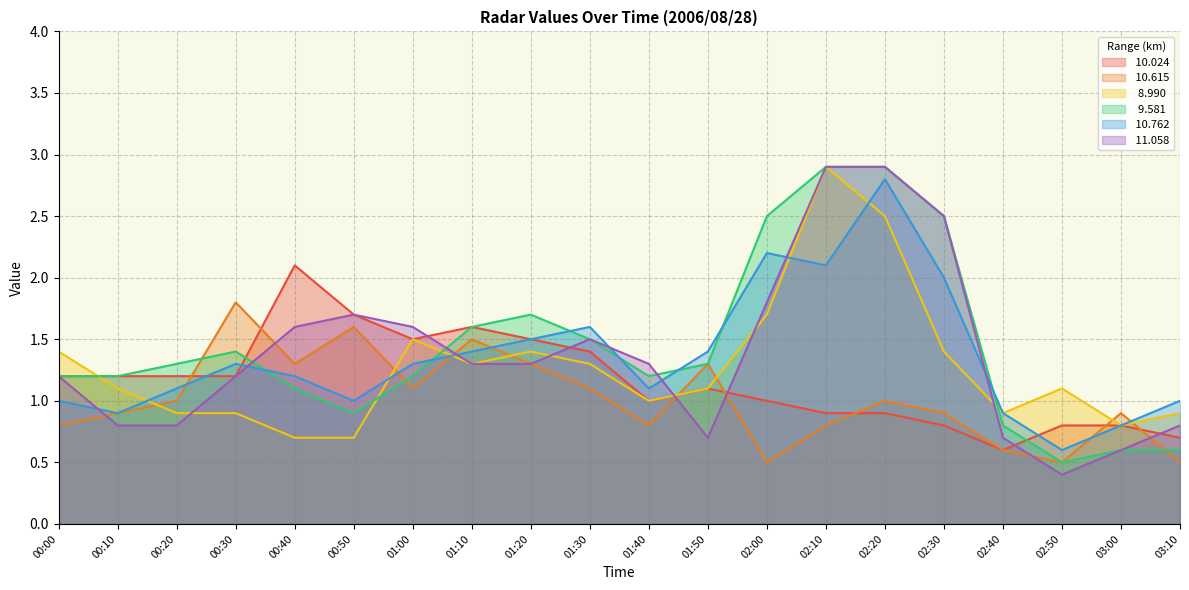

Reading left to right, list all the values displayed in this chart.

 10.024: 1.2	1.2	1.2	1.2	2.1	1.7	1.5	1.6	1.5	1.4	1.0	1.1	1.0	0.9	0.9	0.8	0.6	0.8	0.8	0.7
 10.615: 0.8	0.9	1.0	1.8	1.3	1.6	1.1	1.5	1.3	1.1	0.8	1.3	0.5	0.8	1.0	0.9	0.6	0.5	0.9	0.5
  8.990: 1.4	1.1	0.9	0.9	0.7	0.7	1.5	1.3	1.4	1.3	1.0	1.1	1.7	2.9	2.5	1.4	0.9	1.1	0.8	0.9
  9.581: 1.2	1.2	1.3	1.4	1.1	0.9	1.2	1.6	1.7	1.5	1.2	1.3	2.5	2.9	2.9	2.5	0.8	0.5	0.6	0.6
 10.762: 1.0	0.9	1.1	1.3	1.2	1.0	1.3	1.4	1.5	1.6	1.1	1.4	2.2	2.1	2.8	2.0	0.9	0.6	0.8	1.0
 11.058: 1.2	0.8	0.8	1.2	1.6	1.7	1.6	1.3	1.3	1.5	1.3	0.7	1.8	2.9	2.9	2.5	0.7	0.4	0.6	0.8